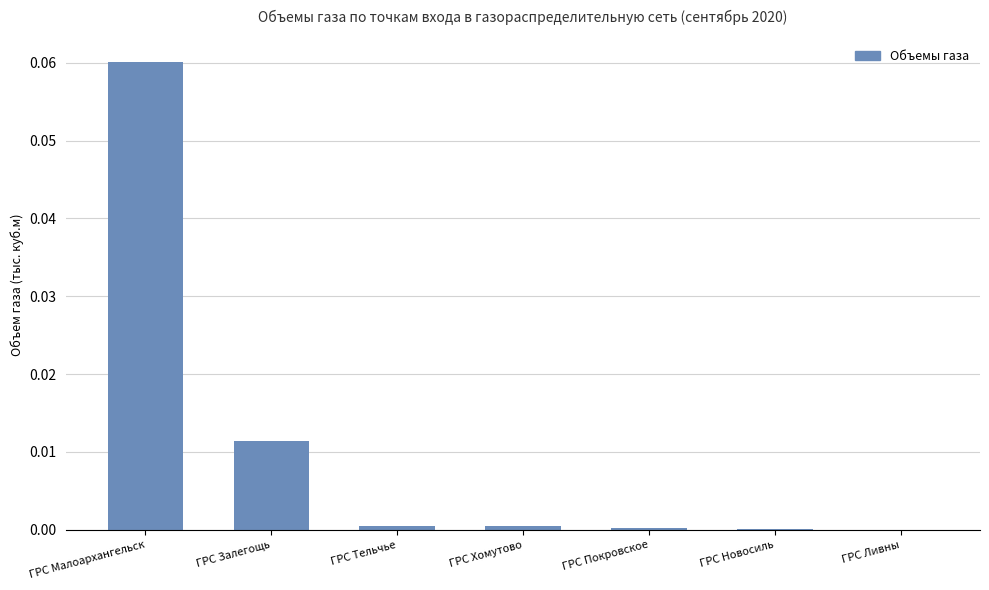

Which label corresponds to the largest value in the chart?

ГРС Малоархангельск